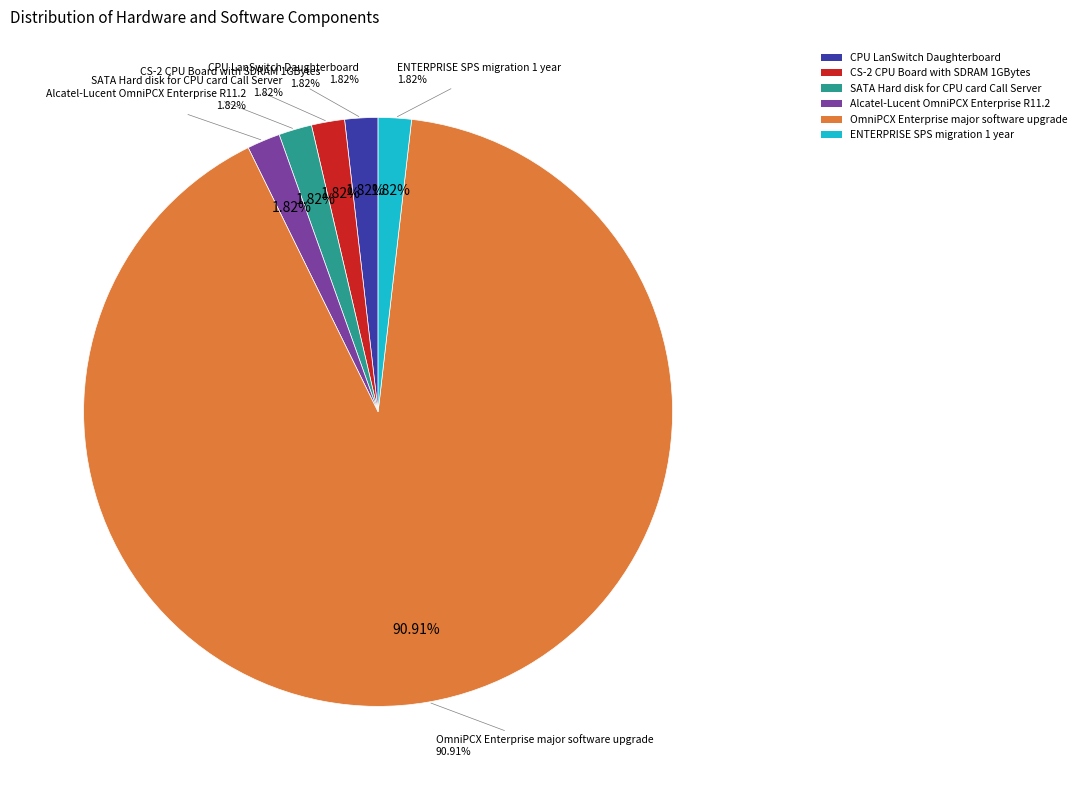

What is the ratio of the value at CS-2 CPU Board with SDRAM 1GBytes to the value at CPU LanSwitch Daughterboard?

1.0